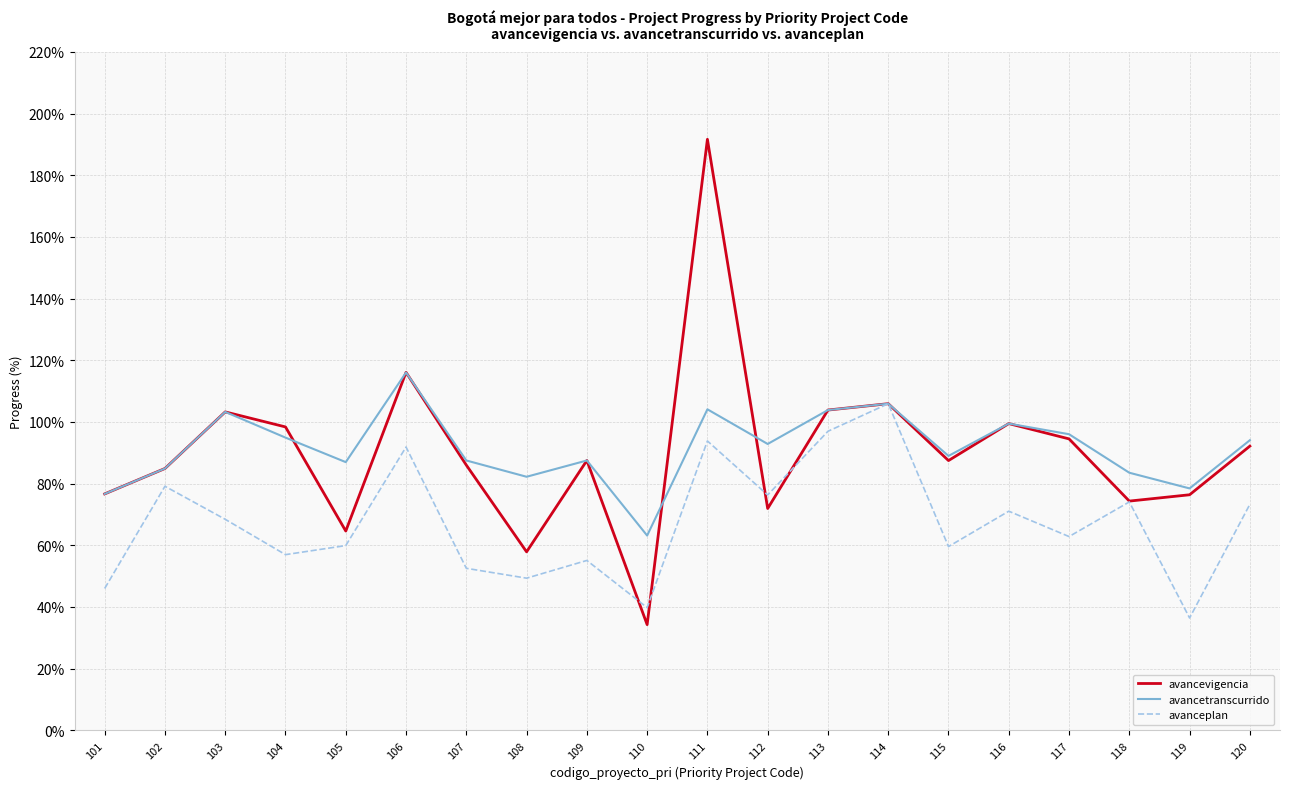

True or false: avancevigencia has a value of 30.7 at 107.

False